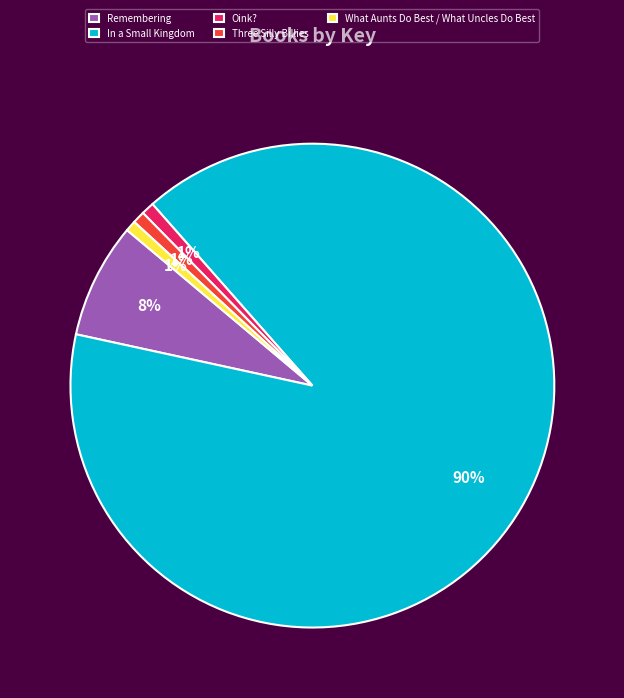

Between Remembering and Three Silly Billies, which is larger?

Remembering